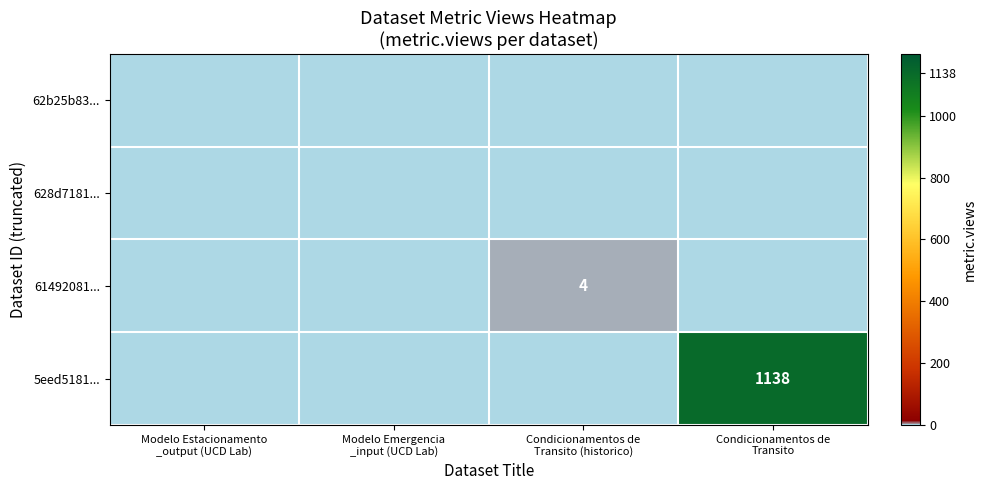

Which has a higher value, Condicionamentos de
Transito (historico) or Modelo Emergencia
_input (UCD Lab)?

Condicionamentos de
Transito (historico)